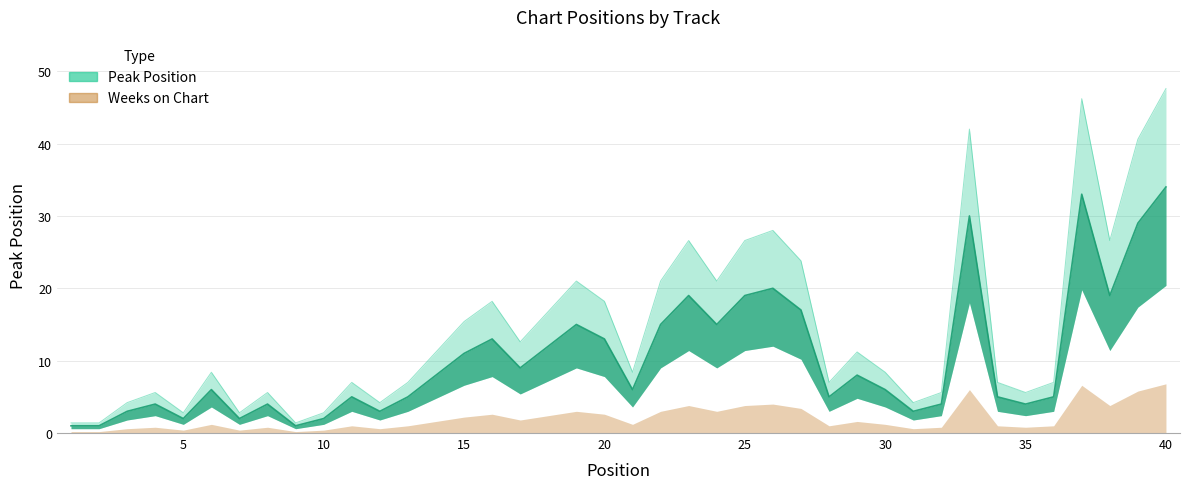

What is the change in value from 18 to 21?

-6